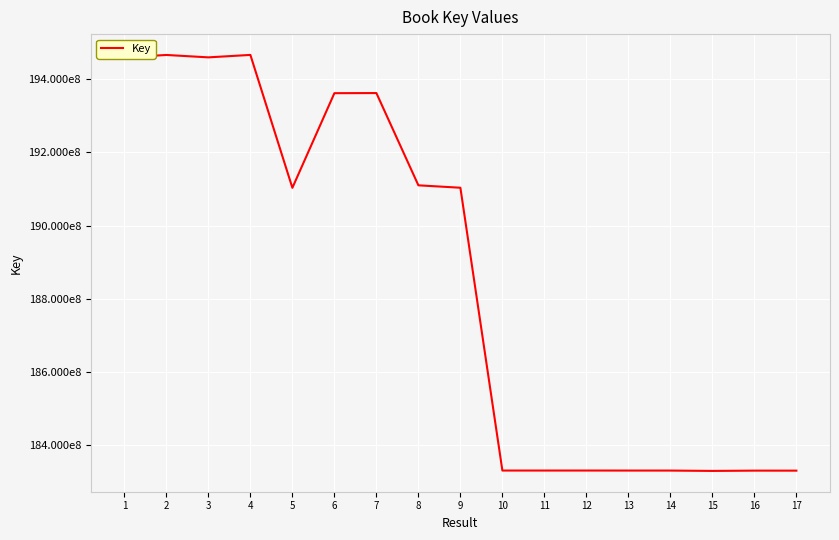

Does the chart have visible grid lines?

Yes